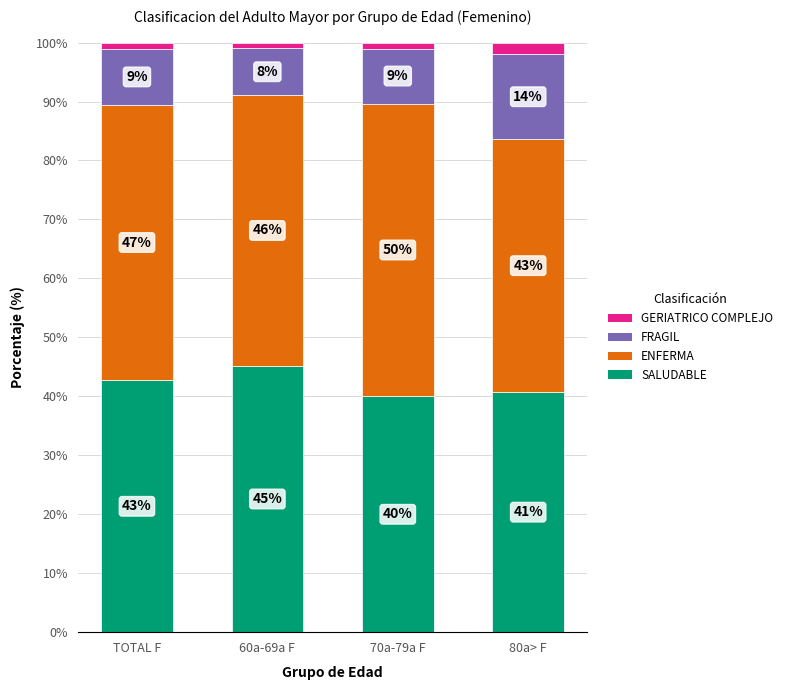

What is the lowest value of the SALUDABLE series?

40.0